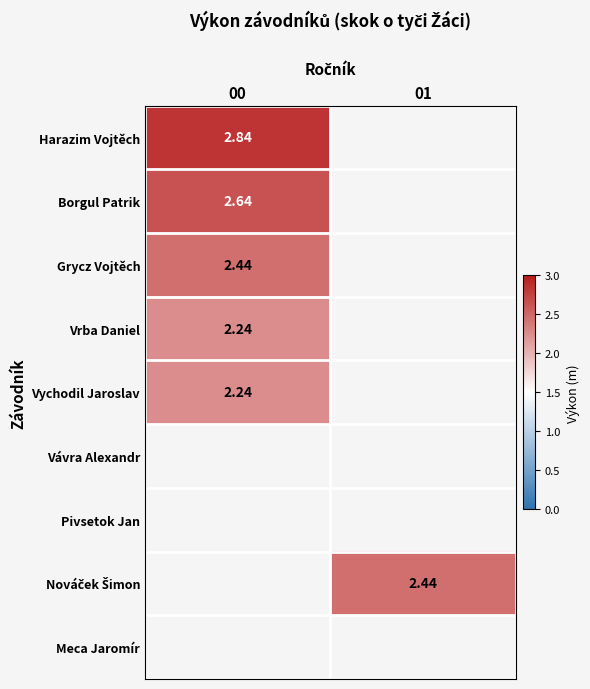

How many values in the Nováček Šimon series exceed 2?

1